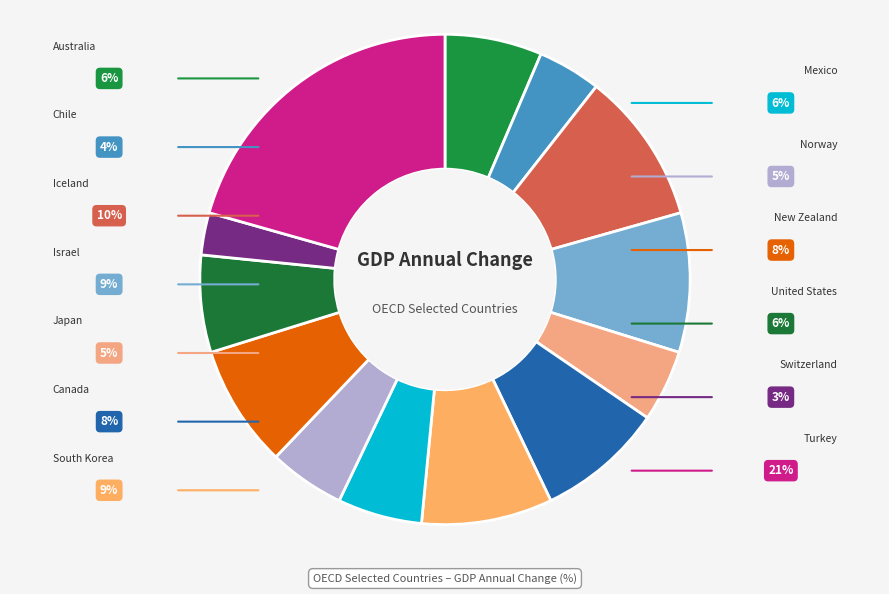

Rank the categories by value from lowest to highest.

Switzerland, Chile, Japan, Norway, Mexico, Australia, United States, New Zealand, Canada, South Korea, Israel, Iceland, Turkey